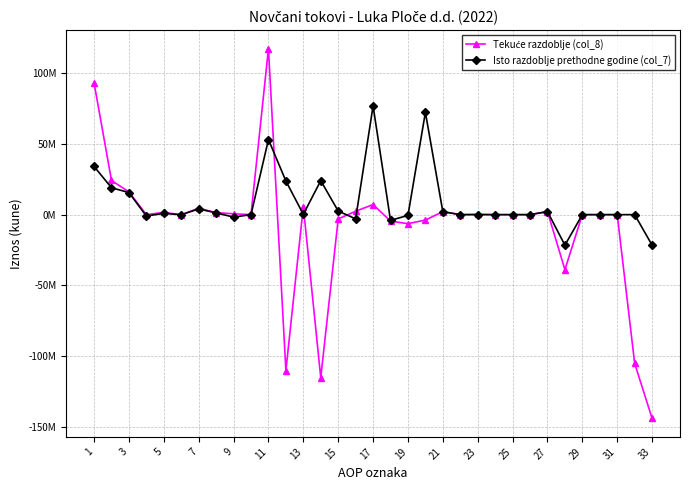

True or false: Tekuće razdoblje (col_8) and Isto razdoblje prethodne godine (col_7) intersect in this chart.

True